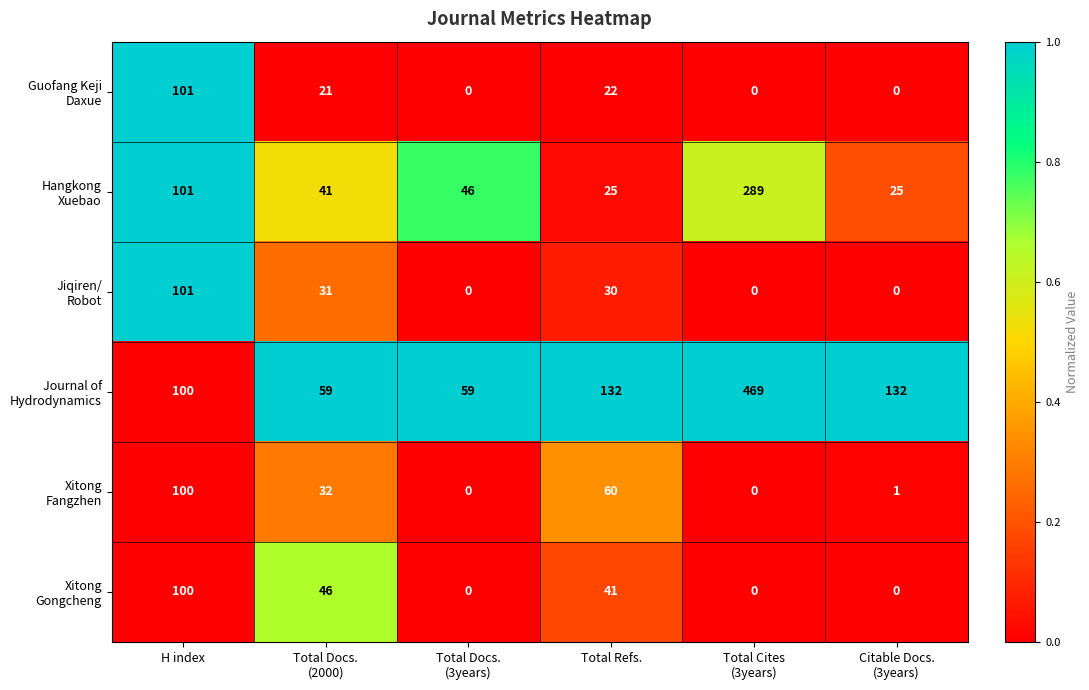

What is the maximum value shown in the chart?

469